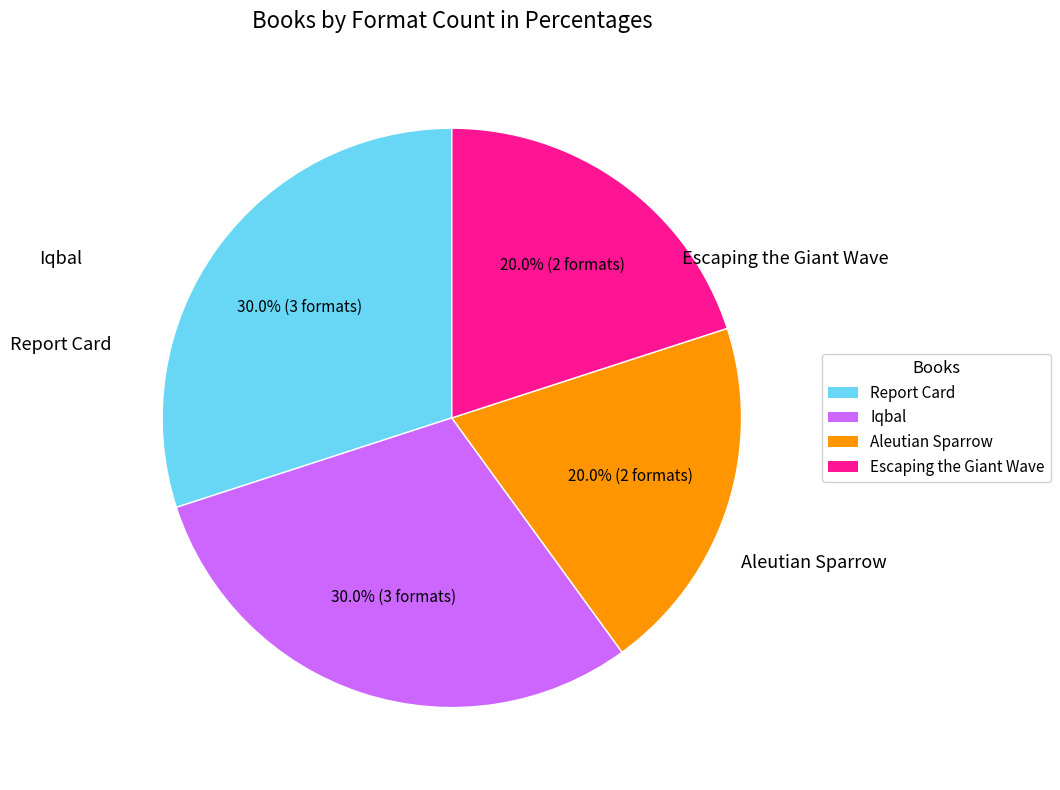

How many slices are in this pie chart?

4